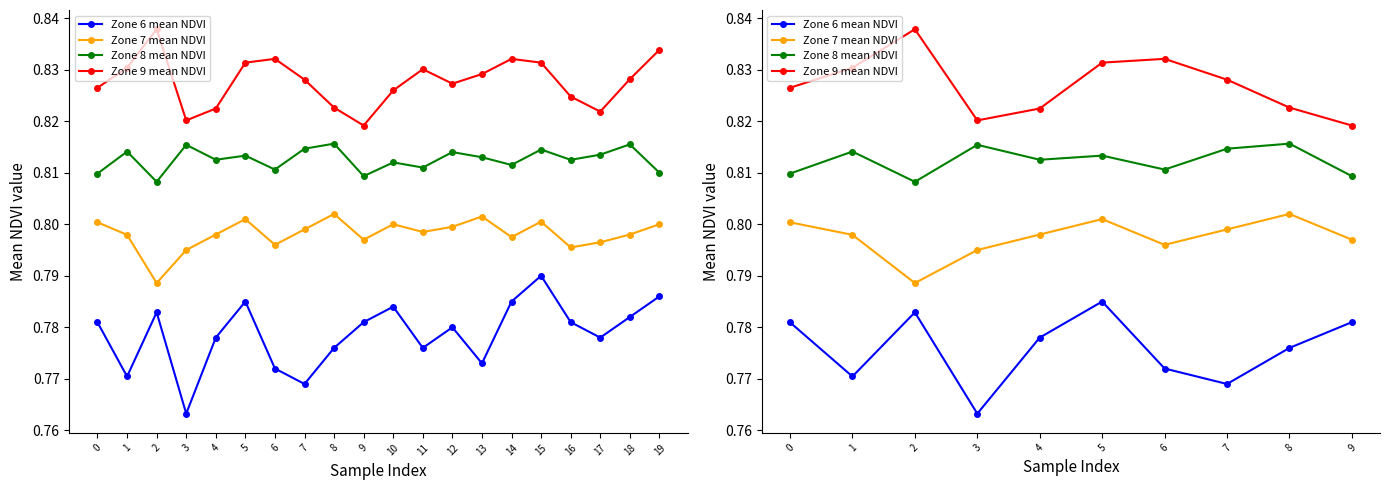

Rank the series by their average value, from highest to lowest.

Zone 9 mean NDVI, Zone 8 mean NDVI, Zone 7 mean NDVI, Zone 6 mean NDVI